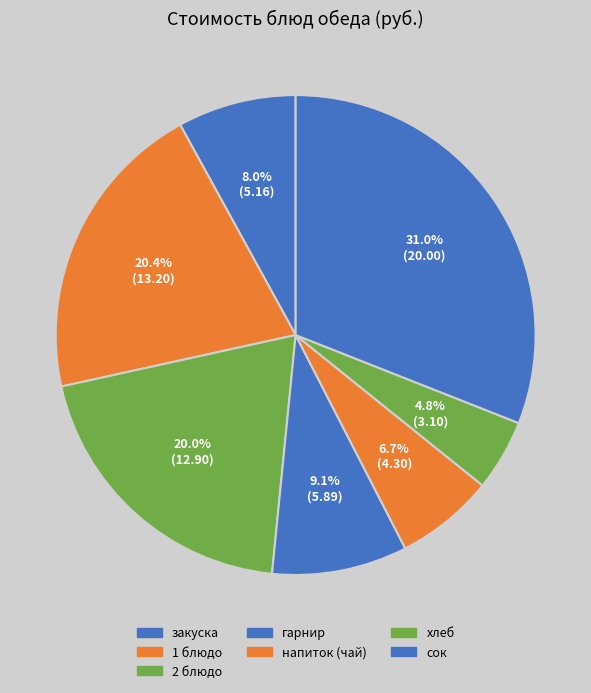

How many slices are in this pie chart?

7